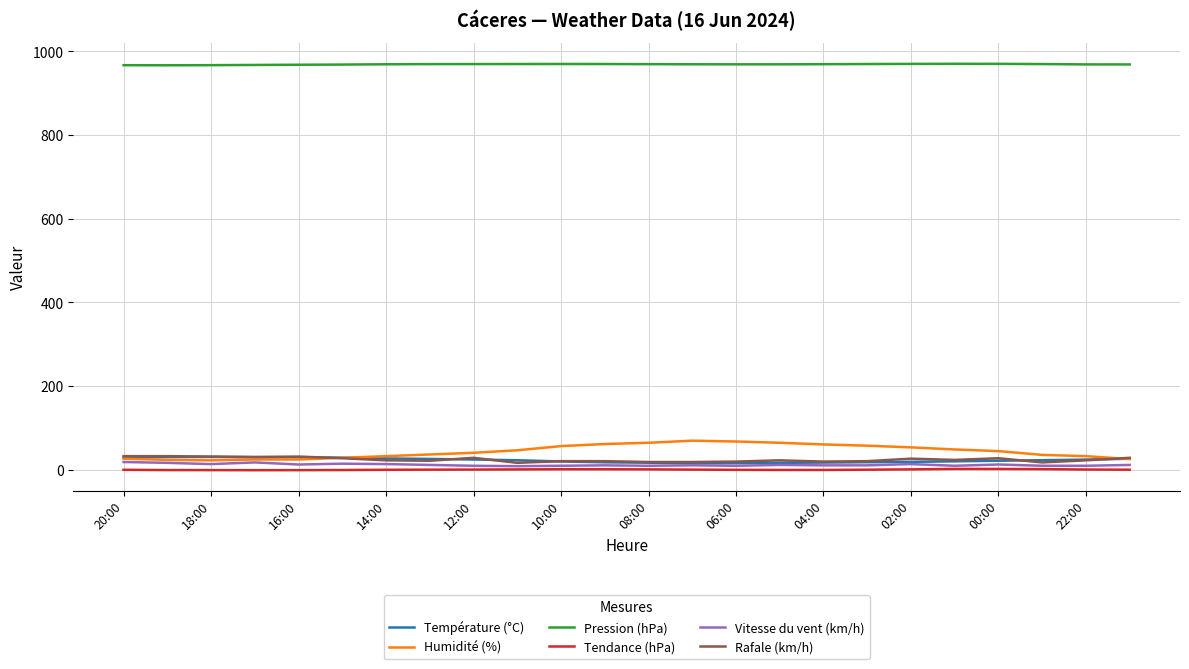

Does the chart have visible grid lines?

Yes